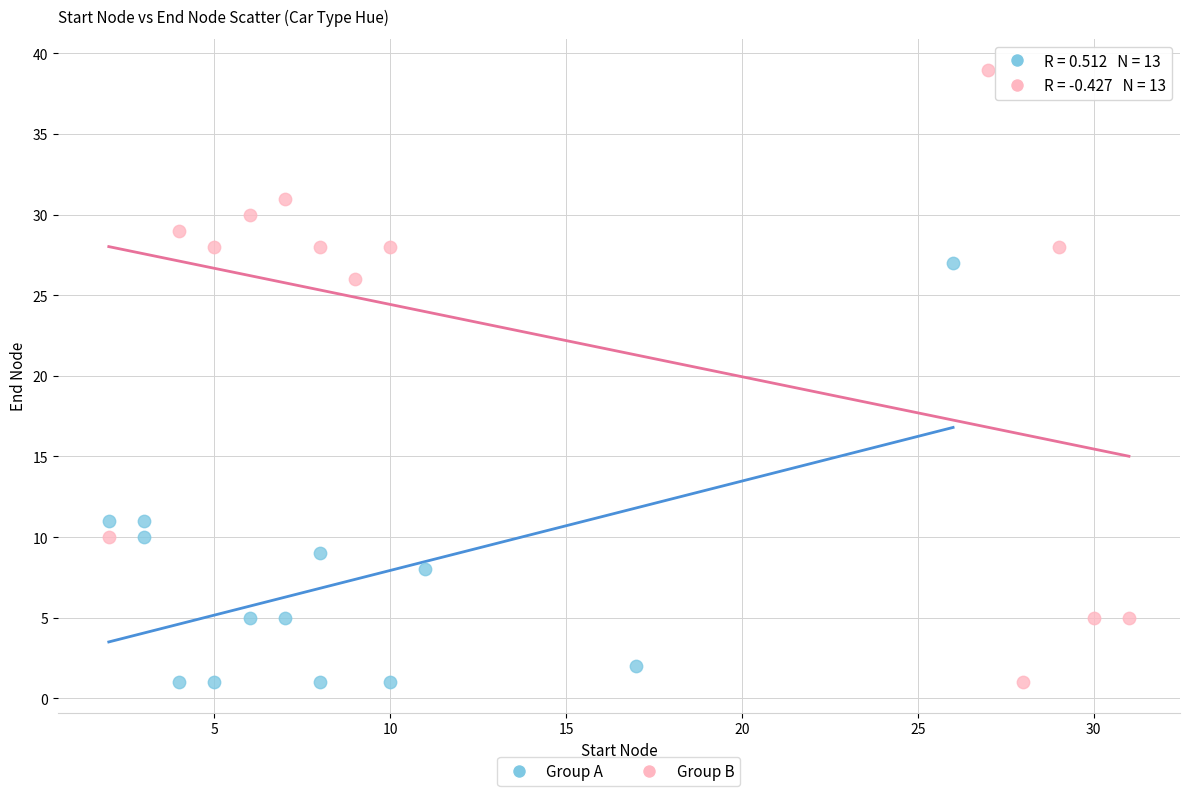

Which series reaches the maximum Y coordinate?

Group B